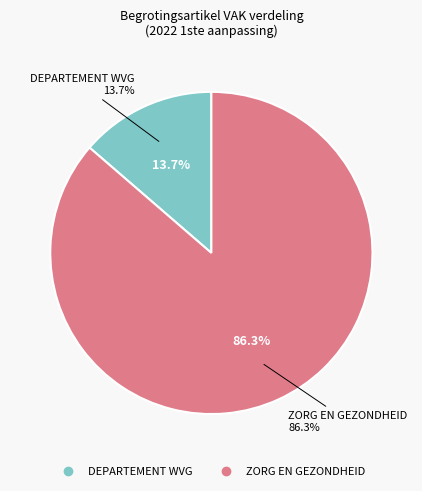

Rank the categories by value from highest to lowest.

ZORG EN GEZONDHEID, DEPARTEMENT WVG